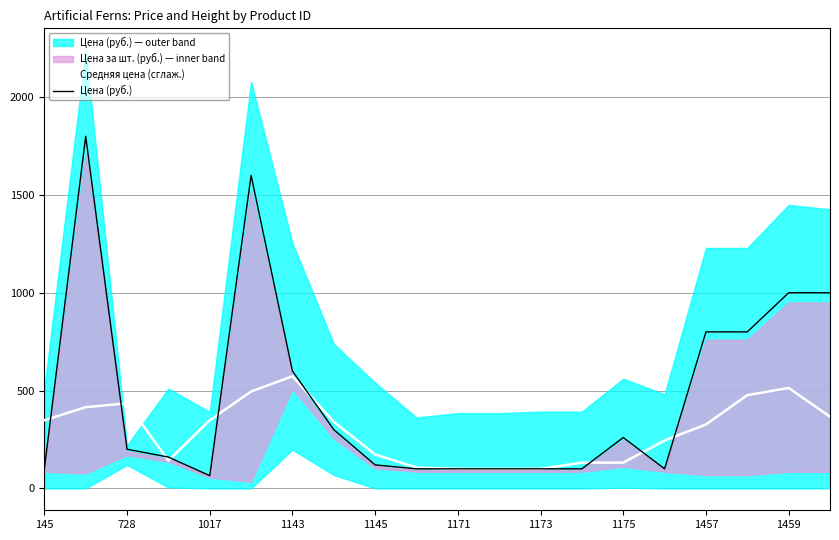

What is the greatest value displayed?

1800.0